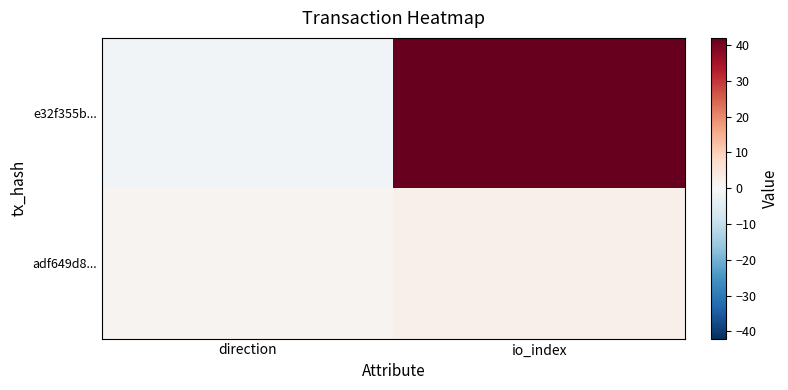

Rank the series by their average value, from lowest to highest.

adf649d8..., e32f355b...